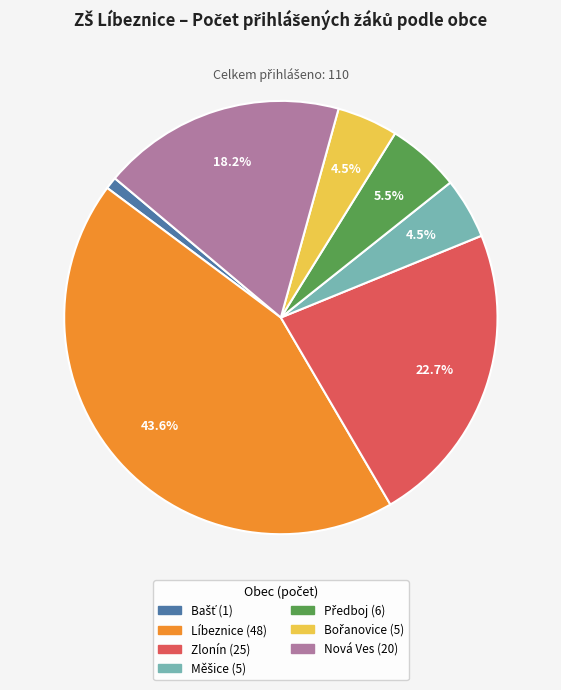

Which slice is the largest?

Líbeznice